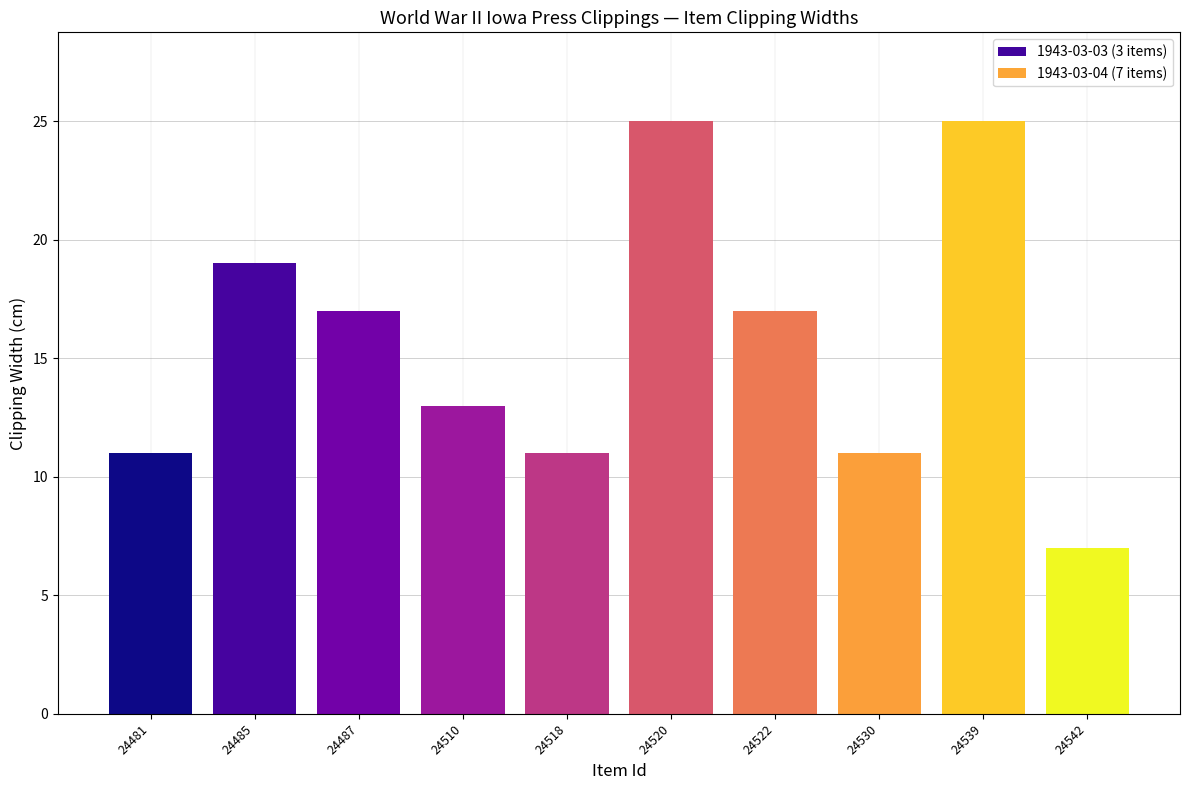

What is the difference between the values at 24510 and 24542?

6